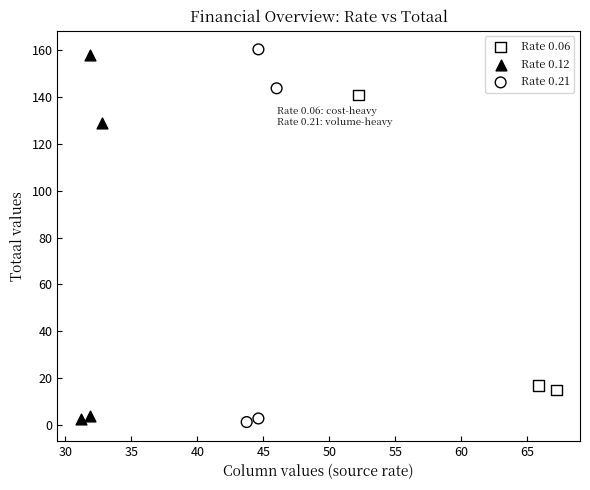

Which series has the largest Y range (max minus min)?

Rate 0.21